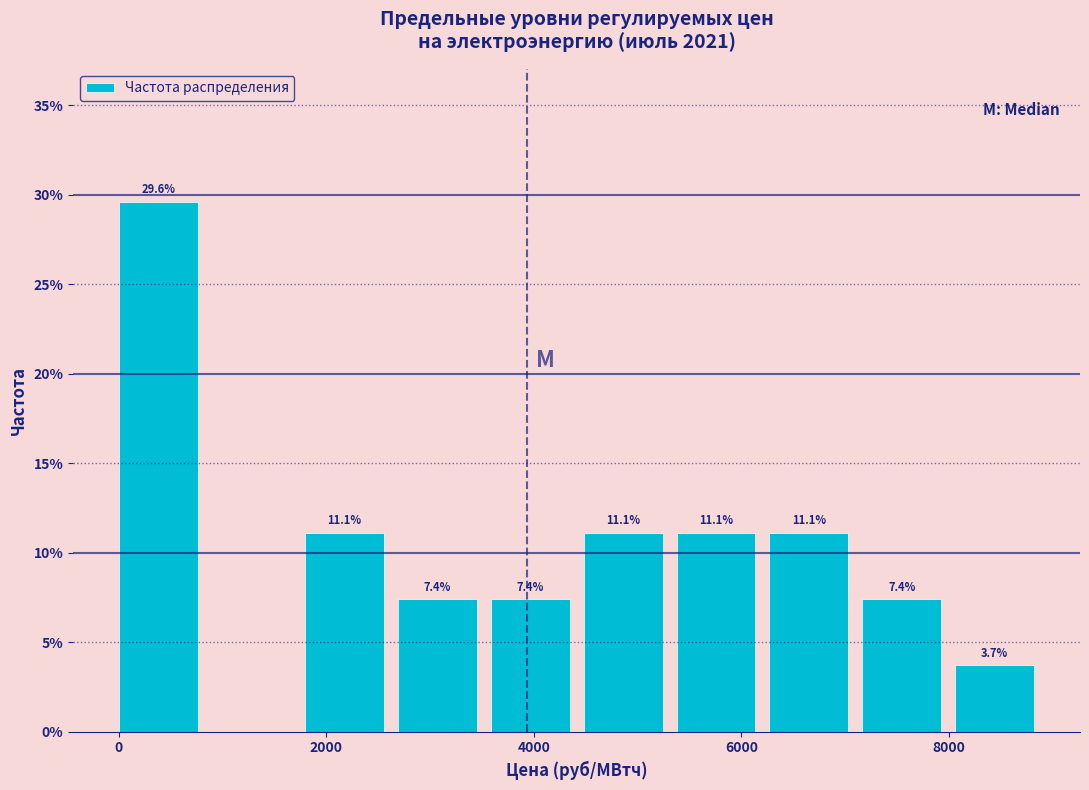

Over which range of the x-axis is the bar tallest?

0 to 800